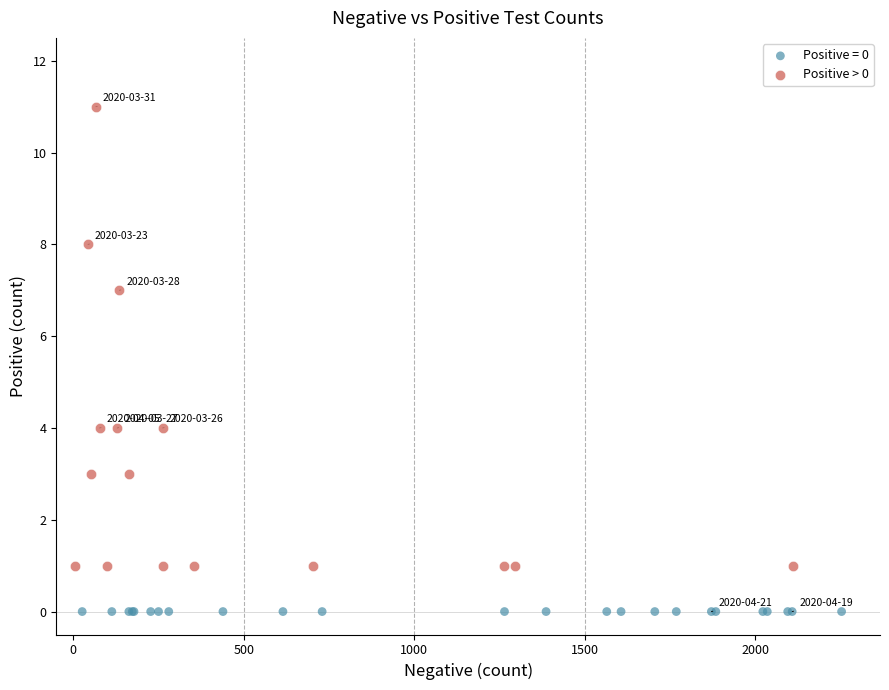

Which series contains the lowest Y value?

Positive = 0